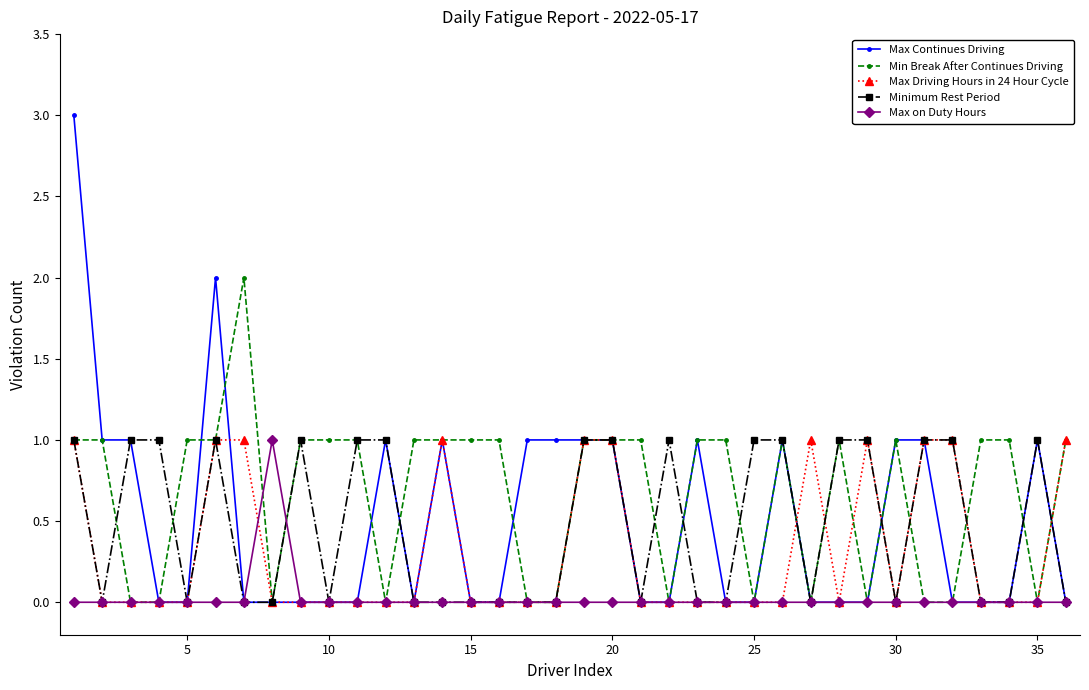

Which series has the largest range (max minus min)?

Max Continues Driving